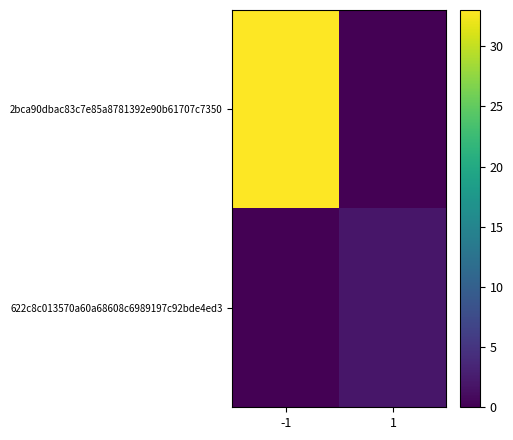

Reading left to right, transcribe all the data shown in this chart.

2bca90dbac83c7e85a8781392e90b61707c7350: -1=33	1=0
622c8c013570a60a68608c6989197c92bde4ed3: -1=0	1=2